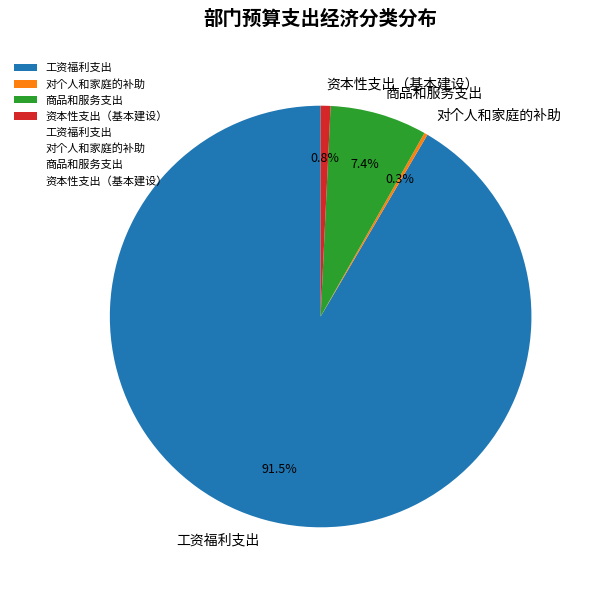

What is the largest slice in the pie chart?

工资福利支出